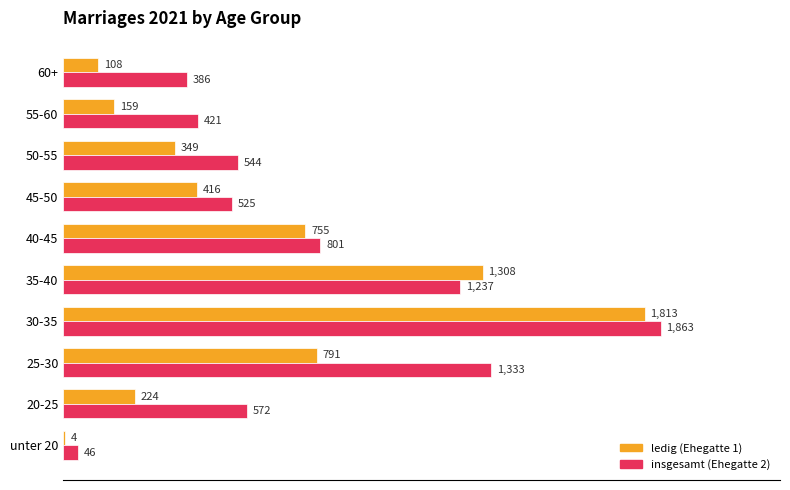

Between 40-45 and 55-60, which series saw the biggest shift?

ledig (Ehegatte 1)